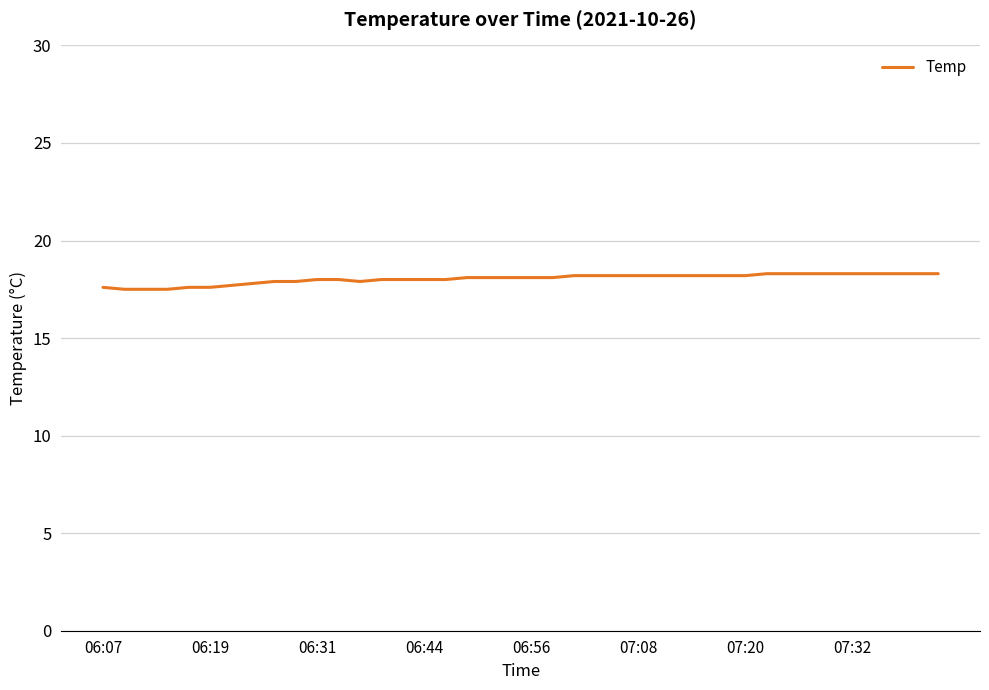

What is the greatest value displayed?

18.3